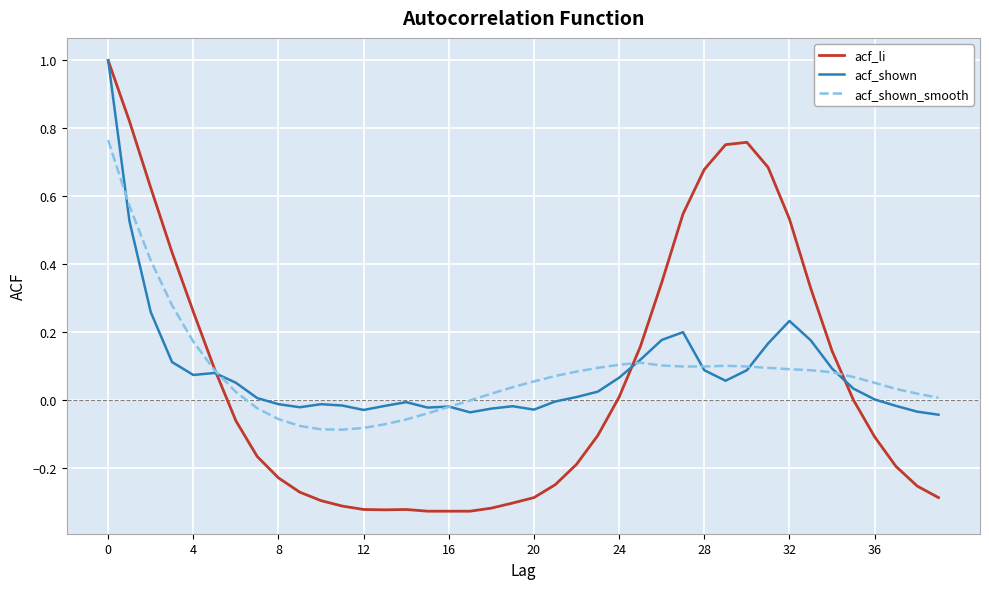

Which series has the widest spread of values?

acf_li